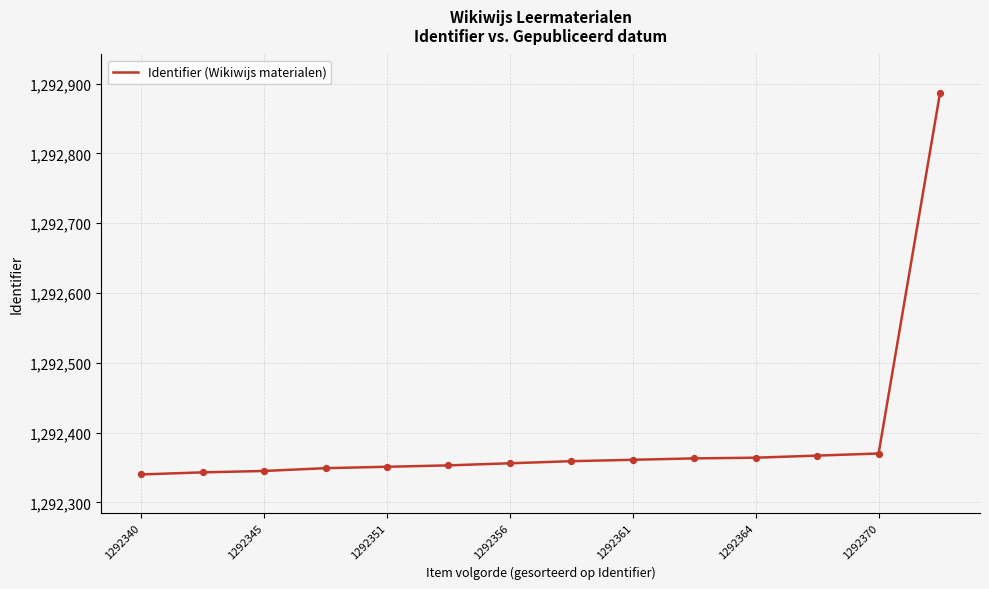

What is the minimum value shown in the chart?

1292340